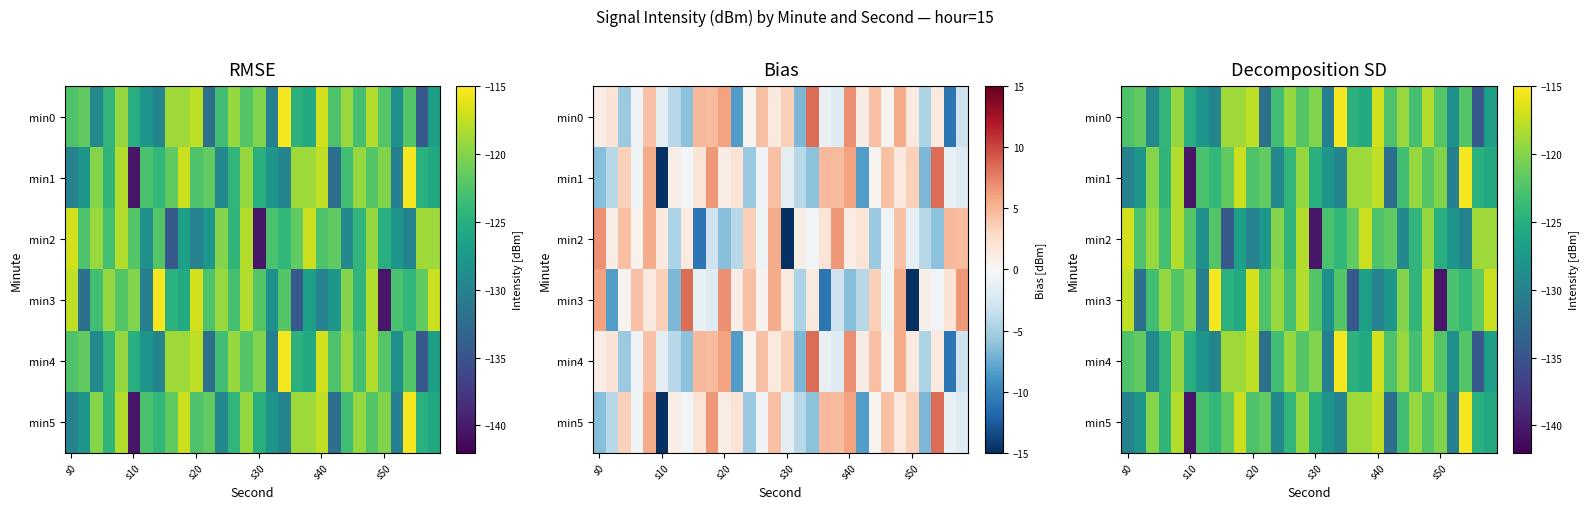

What is the total value across all series at s50?

-750.1